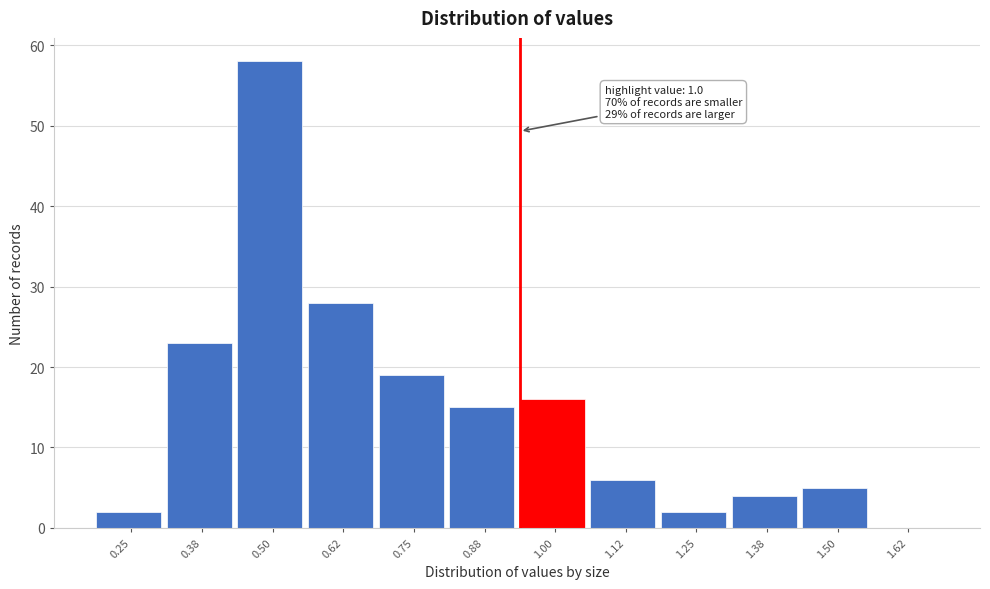

Reading left to right, what are all the values shown in this chart?

0.25=2	0.38=23	0.50=58	0.62=28	0.75=19	0.88=15	1.00=16	1.12=6	1.25=2	1.38=4	1.50=5	1.62=0